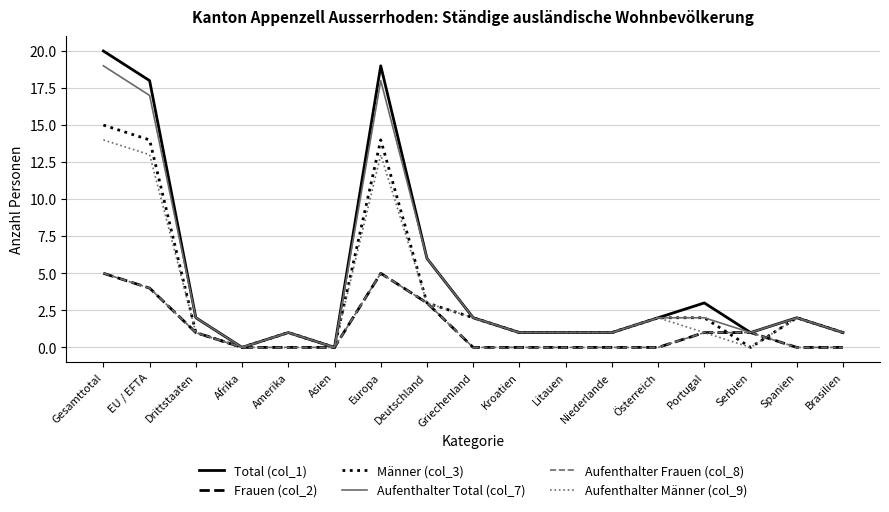

Does the chart have visible grid lines?

Yes